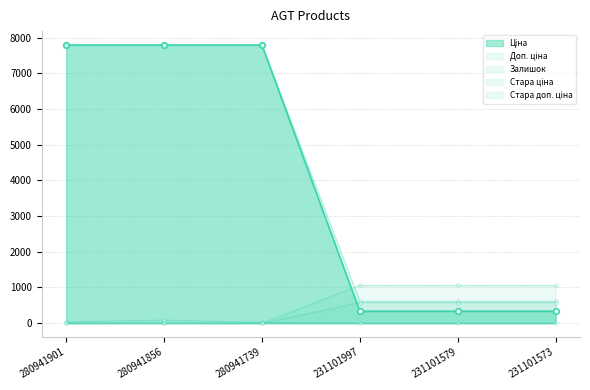

Reading left to right, extract all data points from this chart.

Ціна: 7792.9	7792.9	7792.9	613.0	613.0	613.0
Доп. ціна: 7792.9	7792.9	7792.9	334.4	334.4	334.4
Залишок: 39.0	87.0	21.0	0.0	0.0	0.0
Стара ціна: 0.0	0.0	0.0	576.6	576.6	576.6
Стара доп. ціна: 0.0	0.0	0.0	1057.2	1057.2	1057.2